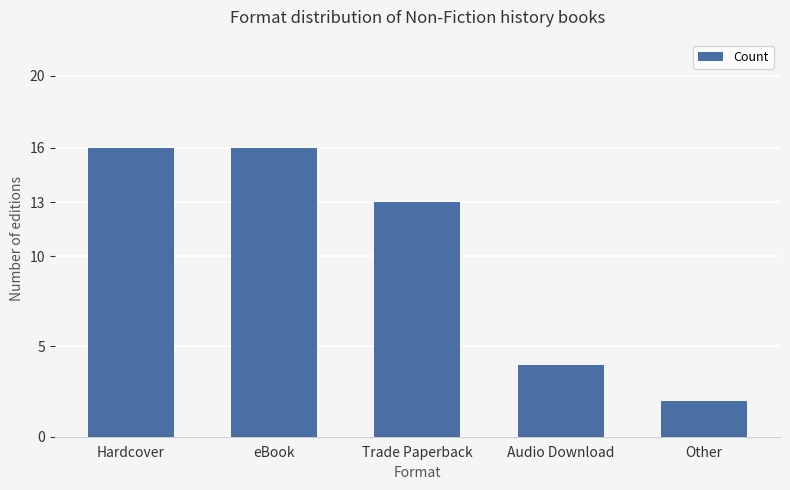

Is it true that the value at Hardcover is 22?

False